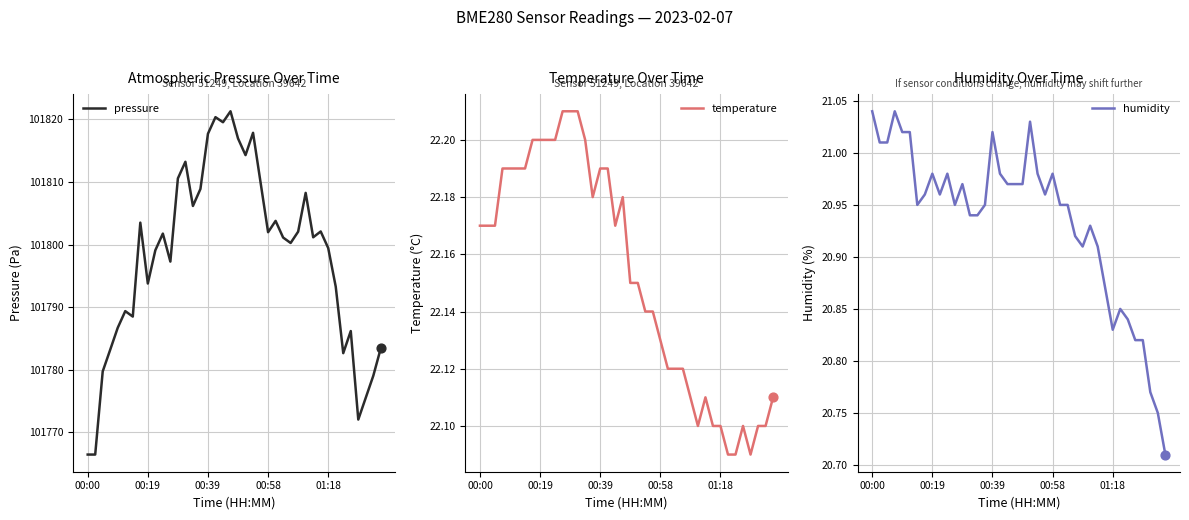

The pressure series shows 101802.0 at 00:58. True or false?

True